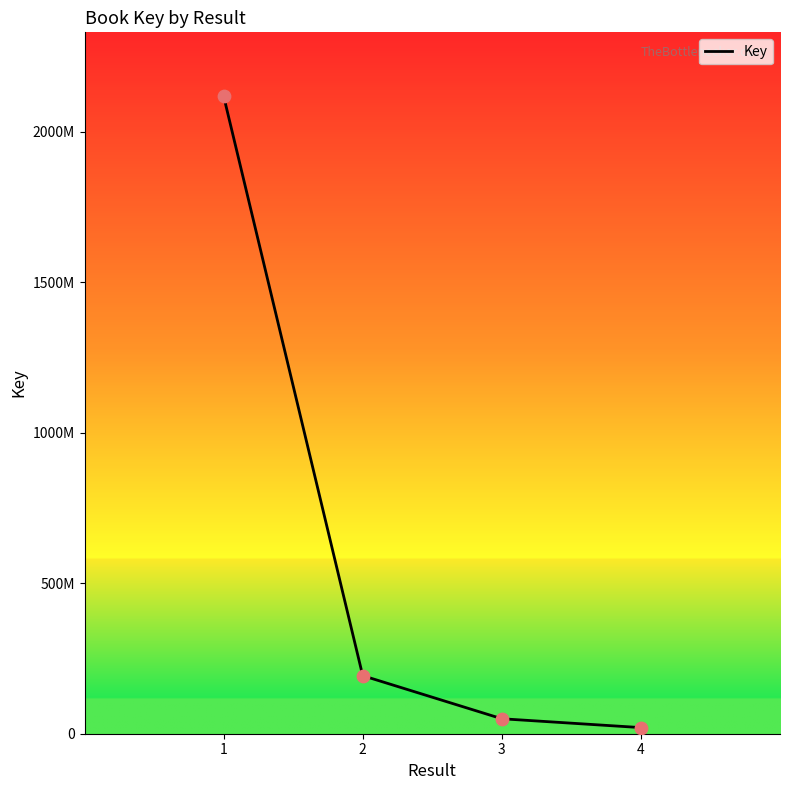

What is the ratio of the value at 4 to the value at 2?

0.1